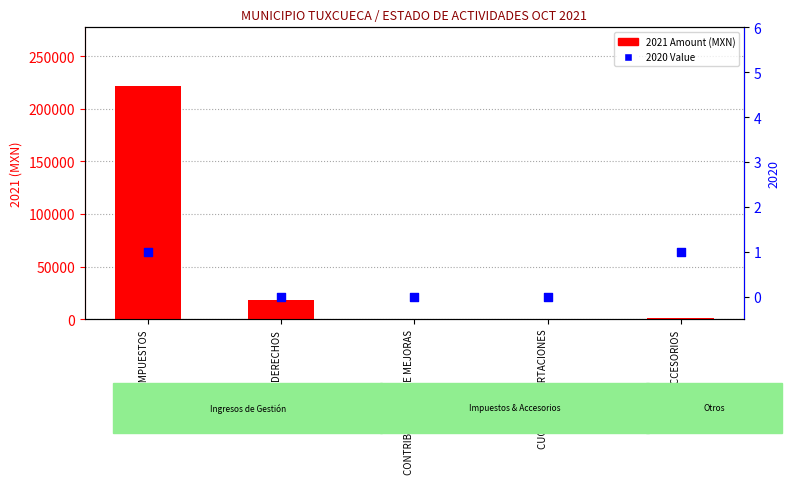

At how many categories does at least one series exceed 90653?

1